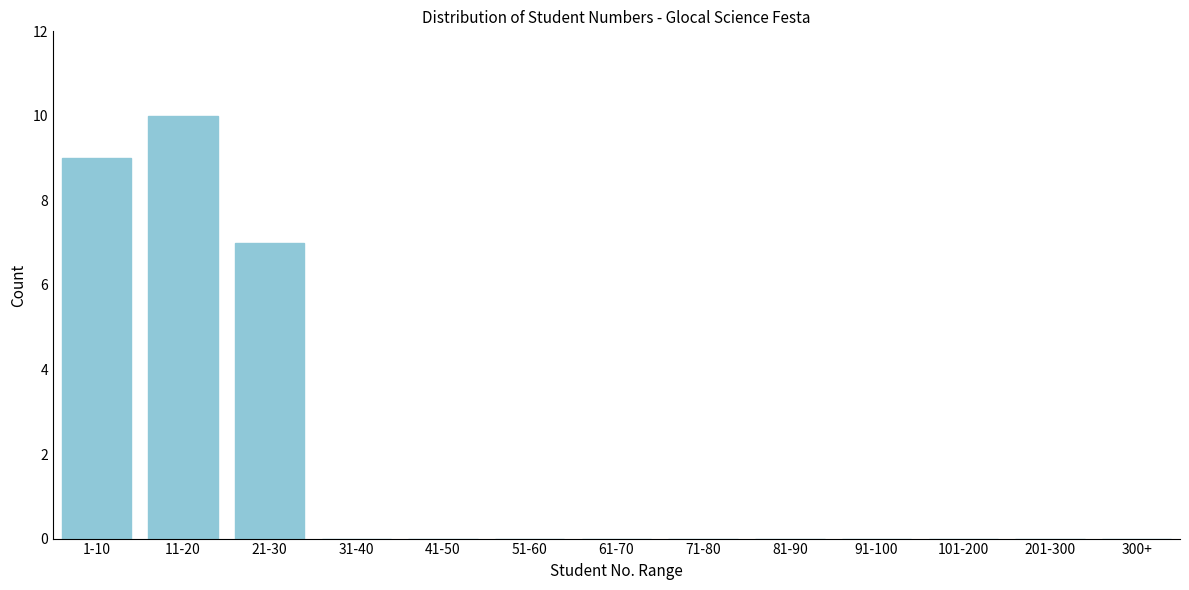

Reading right to left, extract all data points from this chart.

300+=0	201-300=0	101-200=0	91-100=0	81-90=0	71-80=0	61-70=0	51-60=0	41-50=0	31-40=0	21-30=7	11-20=10	1-10=9